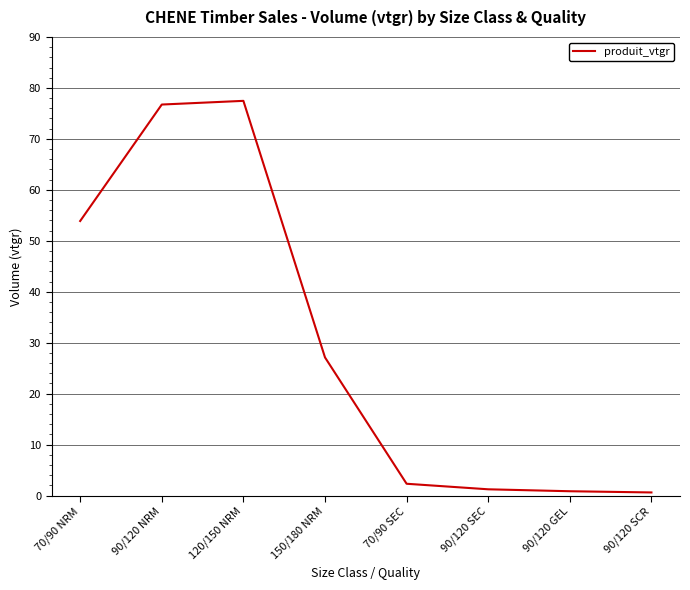

Where is the data nearest to the value 39?

150/180 NRM